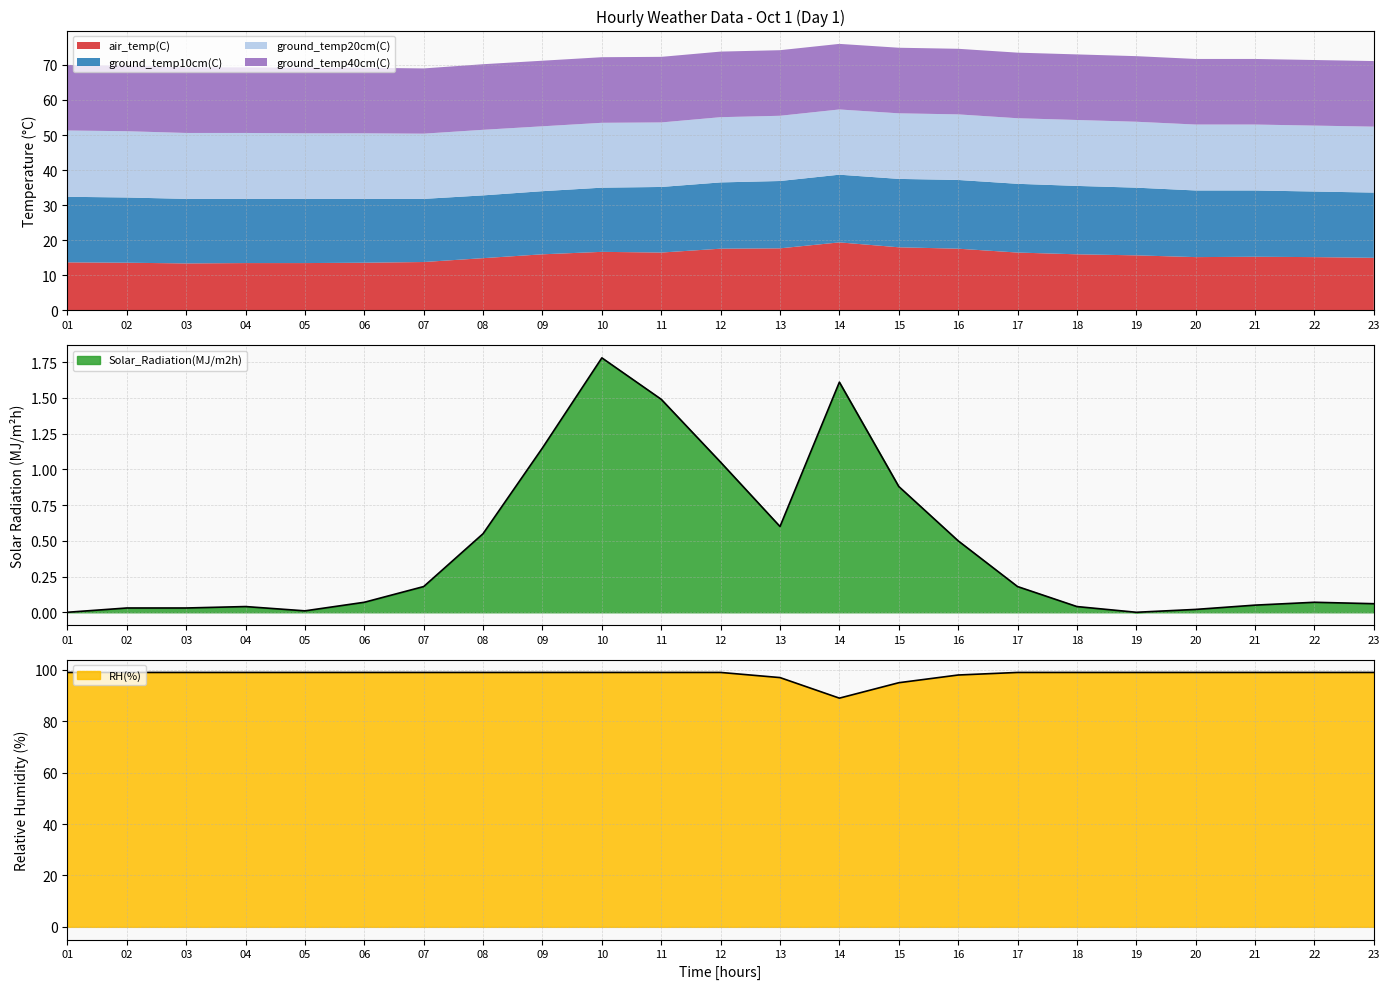

Which category has the highest value in the ground_temp10cm(C) series?

16